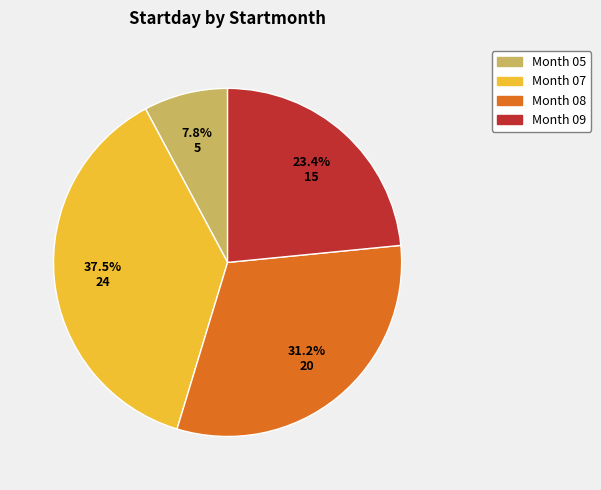

How many segments does this pie chart have?

4